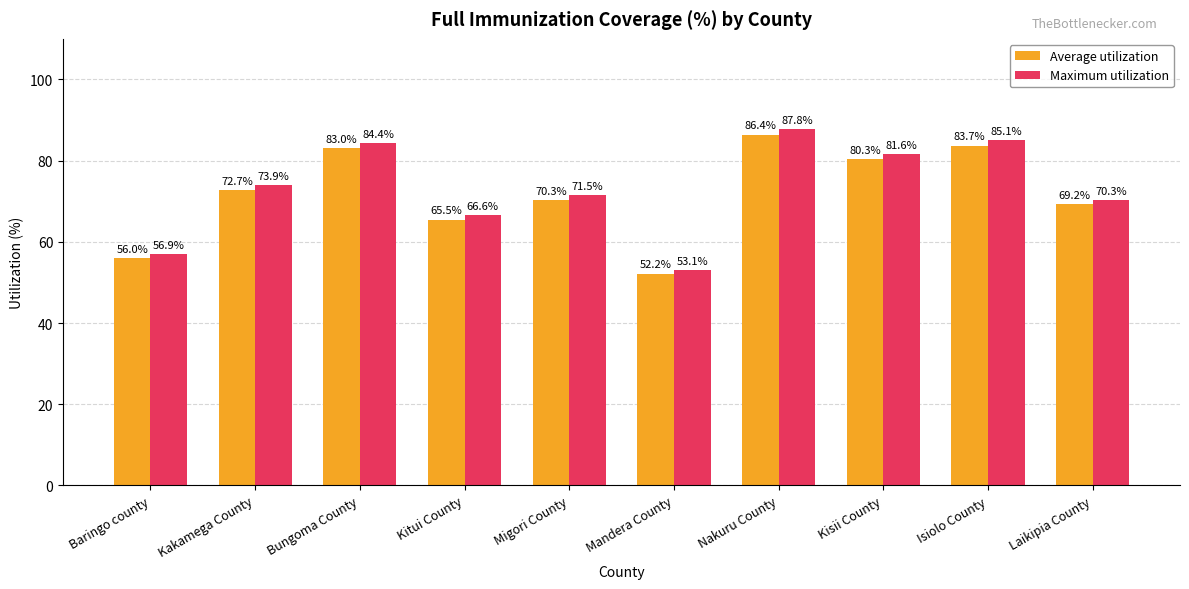

Between Bungoma County and Kisii County, which series saw the biggest shift?

Maximum utilization